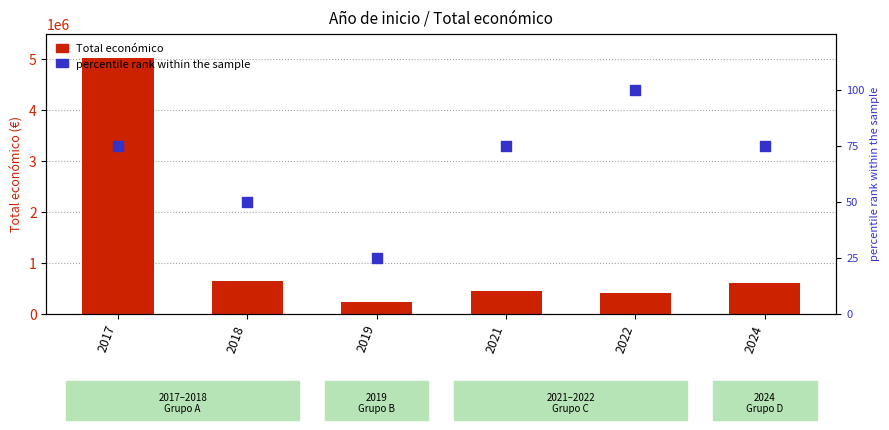

What is the total value across all series at 2018?

644867